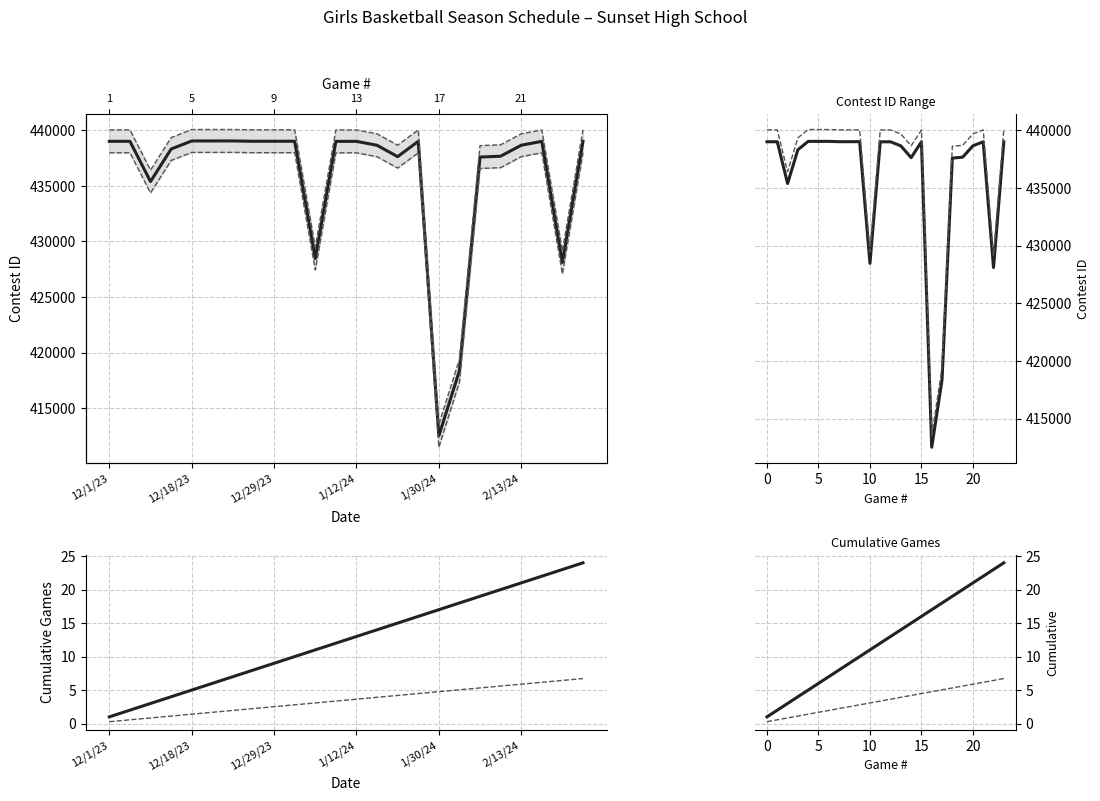

What position from the right is 12/15/23?

21